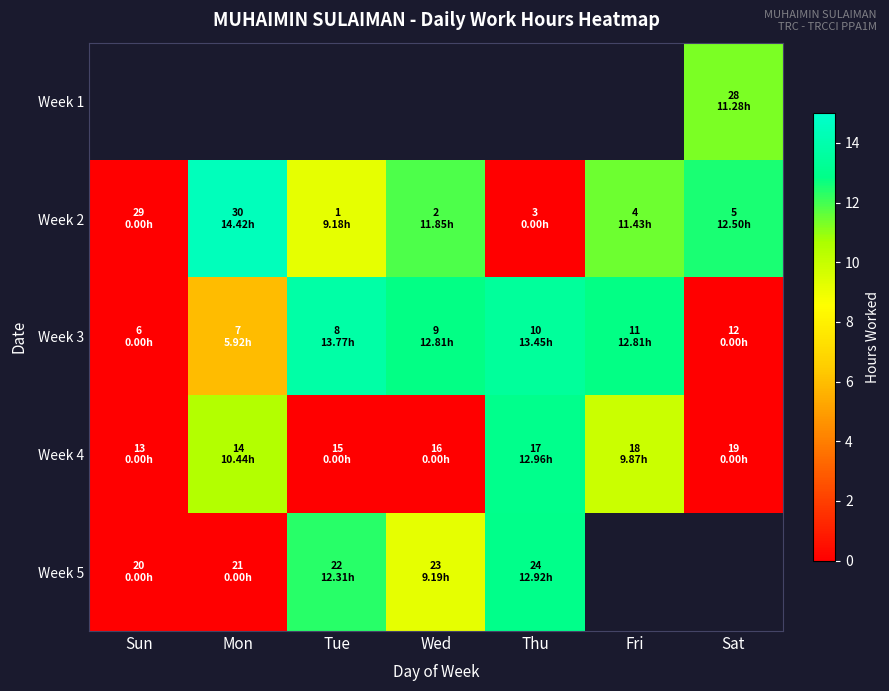

The Week 3 series shows 23.7 at Tue. True or false?

False